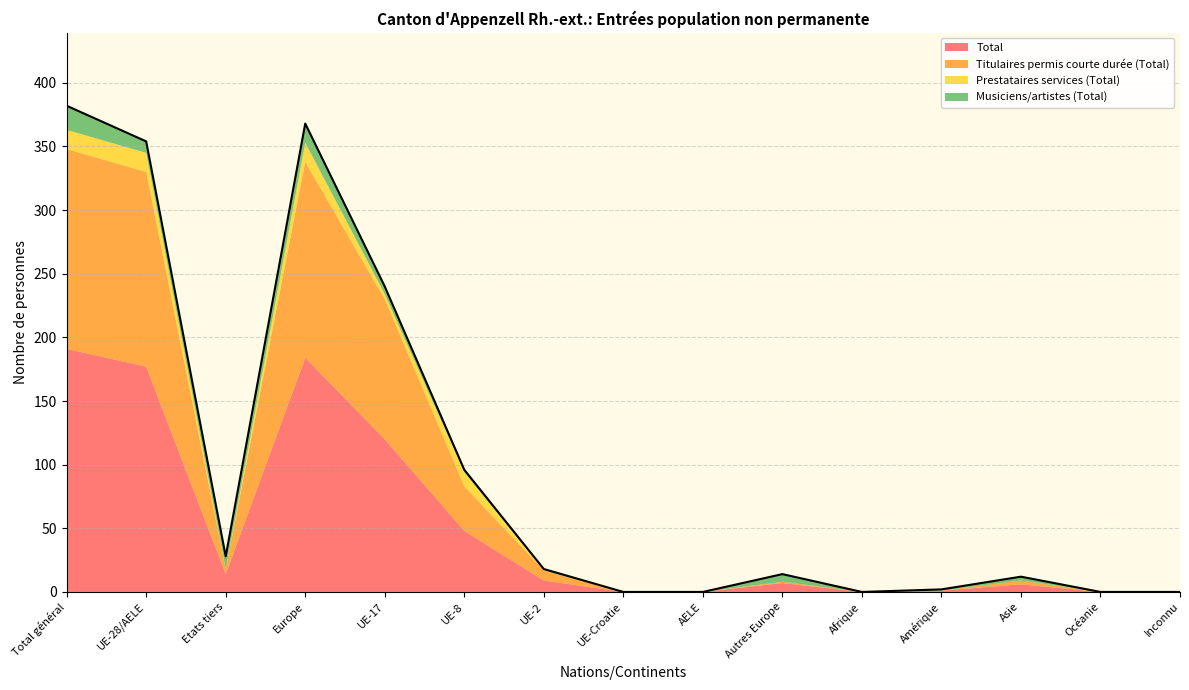

Rank the series at UE-2 from lowest to highest value.

Prestataires services (Total), Musiciens/artistes (Total), Titulaires permis courte durée (Total), Total